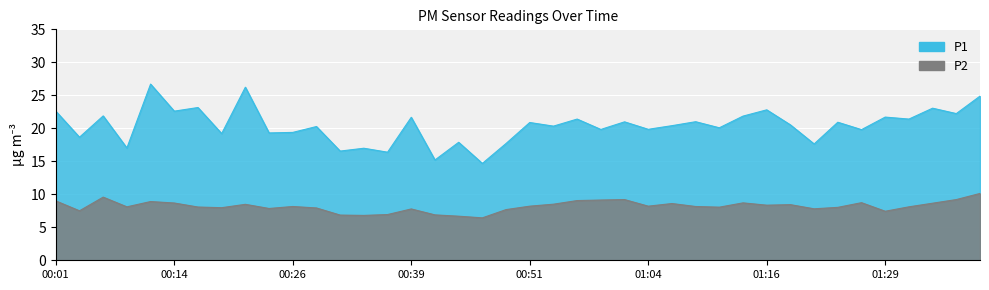

At which category does P1 reach its first local valley?

00:04